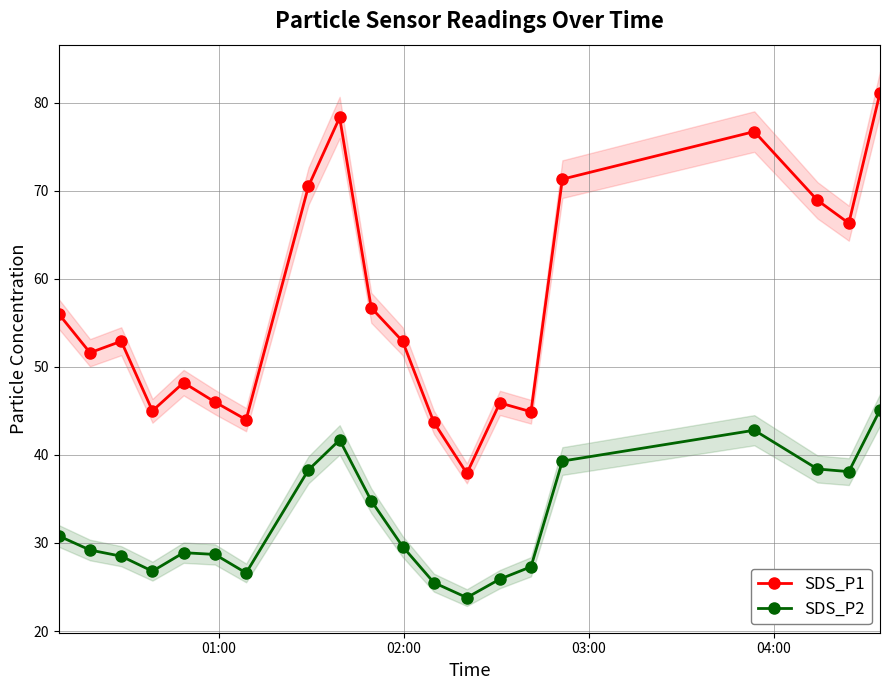

True or false: SDS_P2 has more than 1 interior local peaks.

True